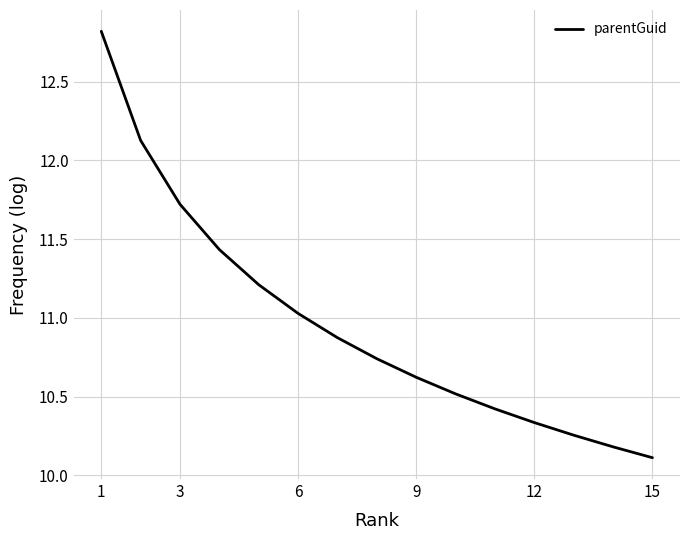

What is the minimum value shown in the chart?

10.1